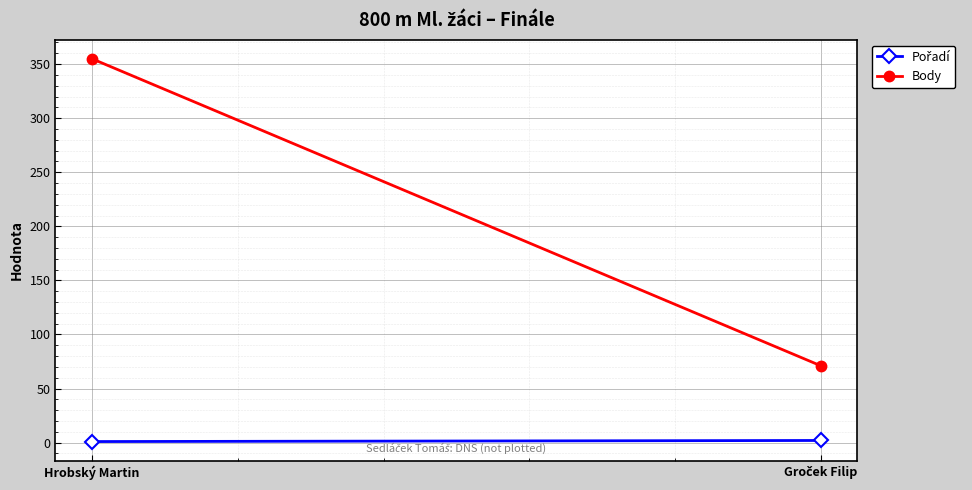

Rank the categories by Body value from highest to lowest.

Hrobský Martin, Groček Filip